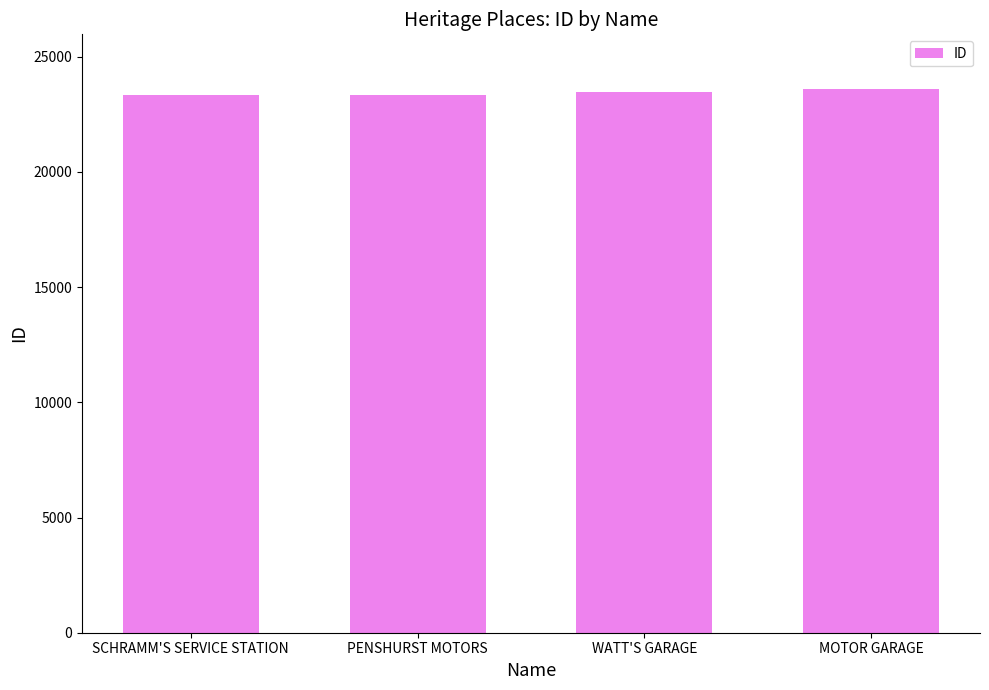

What is the greatest value displayed?

23607